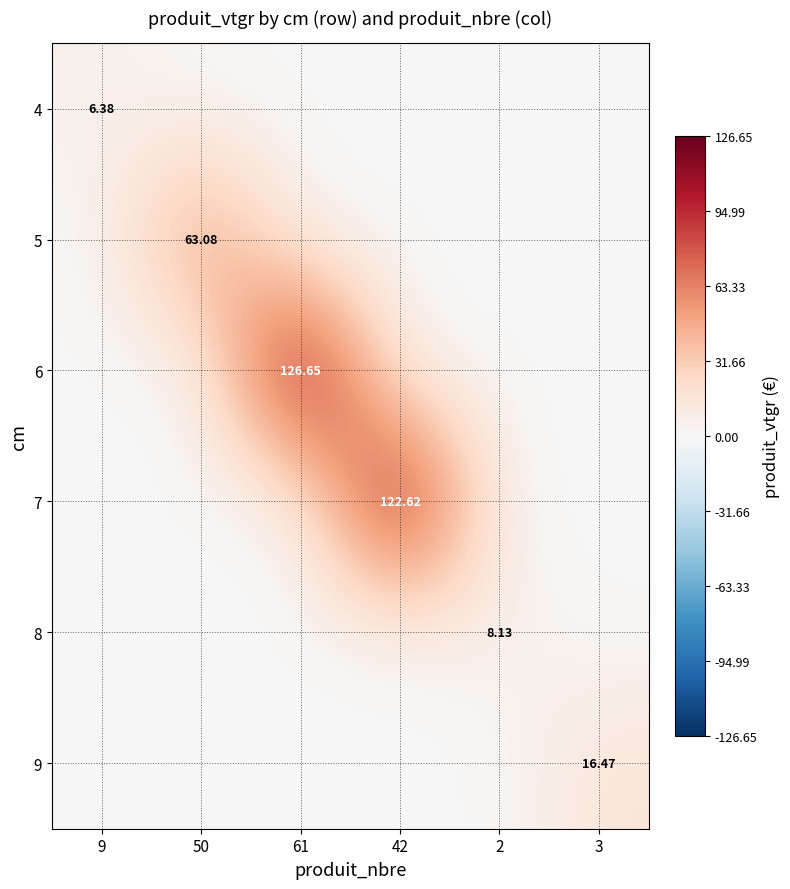

What is the spread (max minus min) of values at 61?

126.7